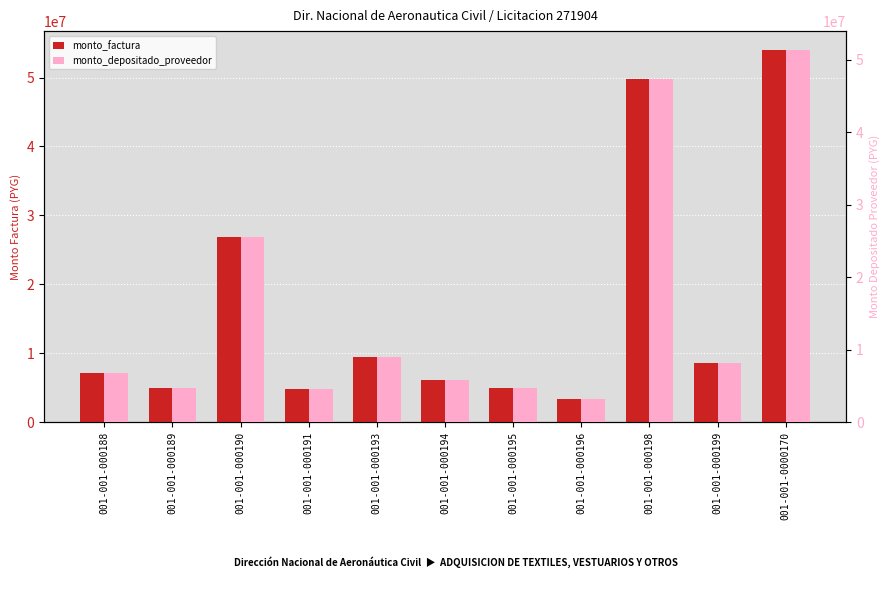

Which series has the largest total across all categories?

monto_factura